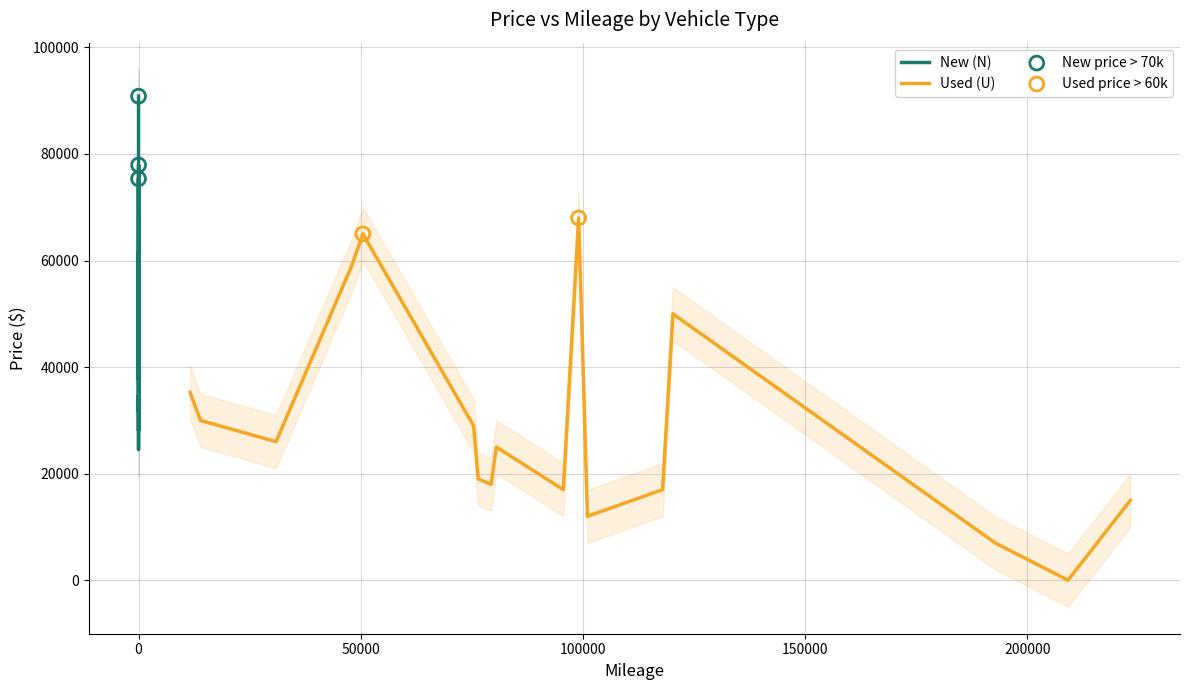

What is the total value across all series at 10?

40085